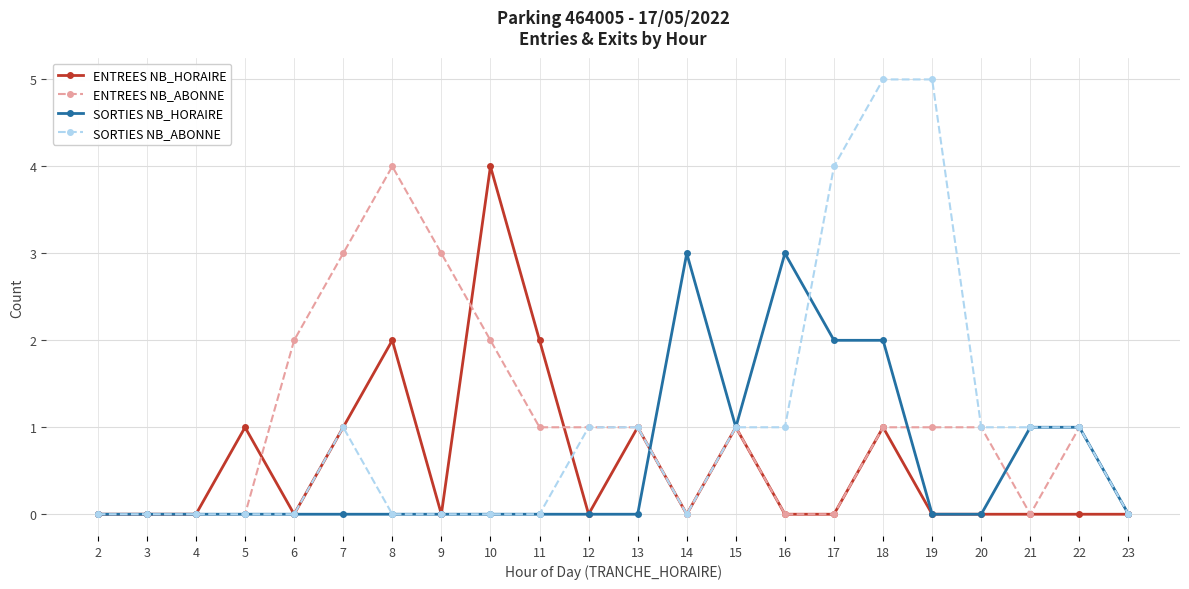

True or false: ENTREES NB_ABONNE has more than 2 points higher than both neighbors.

True